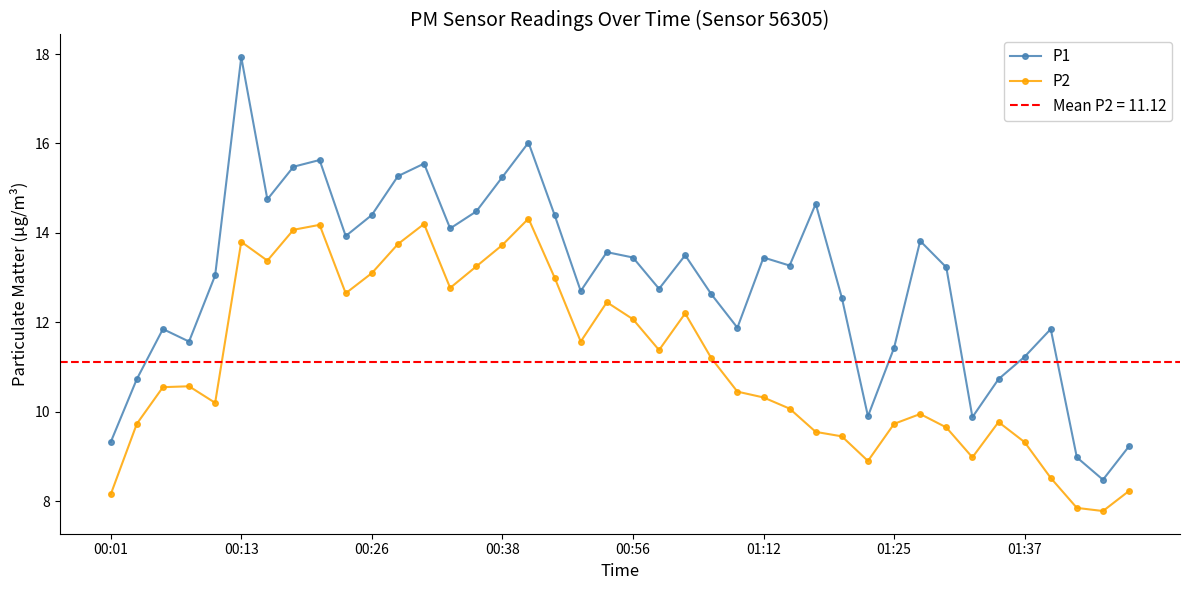

What is the spread (max minus min) of values at 8?

1.5